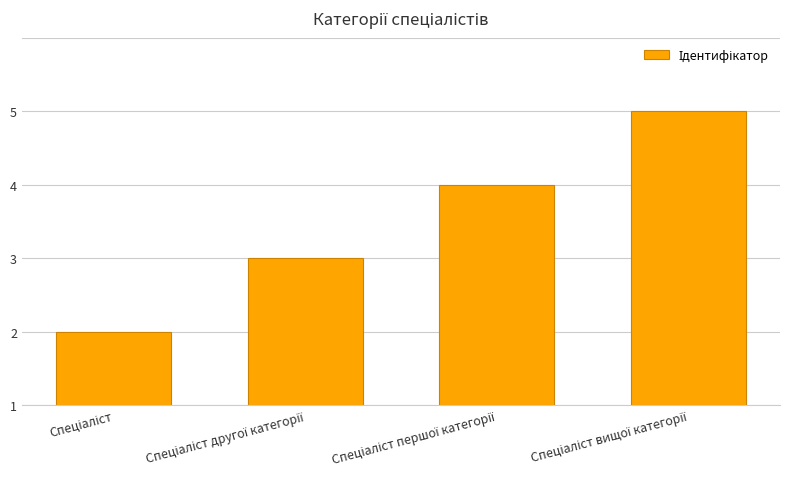

Are the bars horizontal?

No